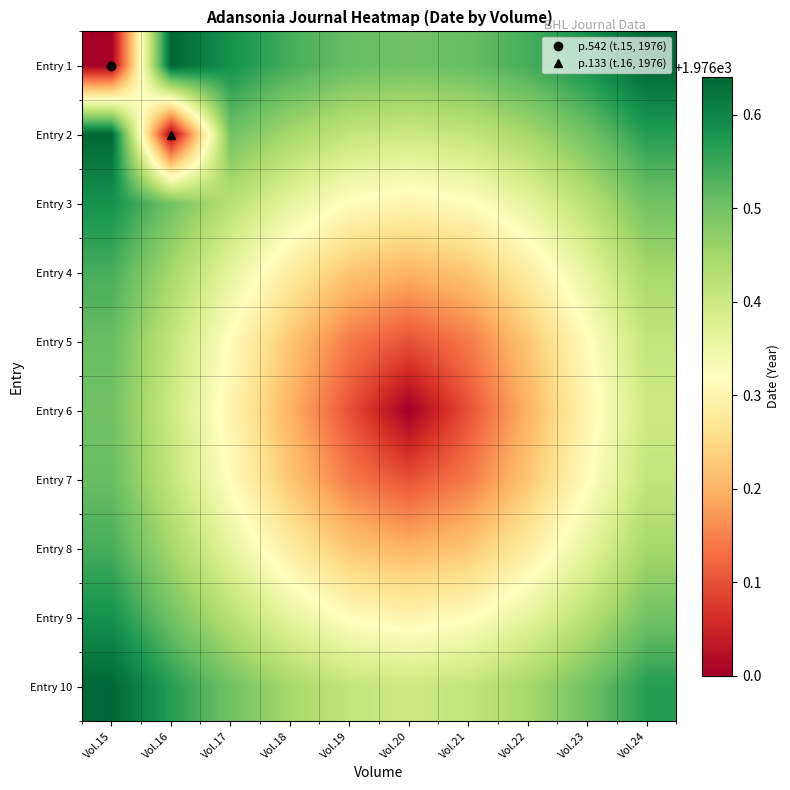

Reading left to right, what are all the values shown in this chart?

Entry 1: Vol.15=1976.0	Vol.16=1976.6	Vol.17=1976.6	Vol.18=1976.5	Vol.19=1976.5	Vol.20=1976.5	Vol.21=1976.5	Vol.22=1976.5	Vol.23=1976.6	Vol.24=1976.6
Entry 2: Vol.15=1976.6	Vol.16=1976.0	Vol.17=1976.5	Vol.18=1976.4	Vol.19=1976.4	Vol.20=1976.4	Vol.21=1976.4	Vol.22=1976.4	Vol.23=1976.5	Vol.24=1976.6
Entry 3: Vol.15=1976.6	Vol.16=1976.5	Vol.17=1976.4	Vol.18=1976.4	Vol.19=1976.3	Vol.20=1976.3	Vol.21=1976.3	Vol.22=1976.4	Vol.23=1976.4	Vol.24=1976.5
Entry 4: Vol.15=1976.5	Vol.16=1976.4	Vol.17=1976.4	Vol.18=1976.3	Vol.19=1976.2	Vol.20=1976.2	Vol.21=1976.2	Vol.22=1976.3	Vol.23=1976.4	Vol.24=1976.4
Entry 5: Vol.15=1976.5	Vol.16=1976.4	Vol.17=1976.3	Vol.18=1976.2	Vol.19=1976.1	Vol.20=1976.1	Vol.21=1976.1	Vol.22=1976.2	Vol.23=1976.3	Vol.24=1976.4
Entry 6: Vol.15=1976.5	Vol.16=1976.4	Vol.17=1976.3	Vol.18=1976.2	Vol.19=1976.1	Vol.20=1976.0	Vol.21=1976.1	Vol.22=1976.2	Vol.23=1976.3	Vol.24=1976.4
Entry 7: Vol.15=1976.5	Vol.16=1976.4	Vol.17=1976.3	Vol.18=1976.2	Vol.19=1976.1	Vol.20=1976.1	Vol.21=1976.1	Vol.22=1976.2	Vol.23=1976.3	Vol.24=1976.4
Entry 8: Vol.15=1976.5	Vol.16=1976.4	Vol.17=1976.4	Vol.18=1976.3	Vol.19=1976.2	Vol.20=1976.2	Vol.21=1976.2	Vol.22=1976.3	Vol.23=1976.4	Vol.24=1976.4
Entry 9: Vol.15=1976.6	Vol.16=1976.5	Vol.17=1976.4	Vol.18=1976.4	Vol.19=1976.3	Vol.20=1976.3	Vol.21=1976.3	Vol.22=1976.4	Vol.23=1976.4	Vol.24=1976.5
Entry 10: Vol.15=1976.6	Vol.16=1976.6	Vol.17=1976.5	Vol.18=1976.4	Vol.19=1976.4	Vol.20=1976.4	Vol.21=1976.4	Vol.22=1976.4	Vol.23=1976.5	Vol.24=1976.6